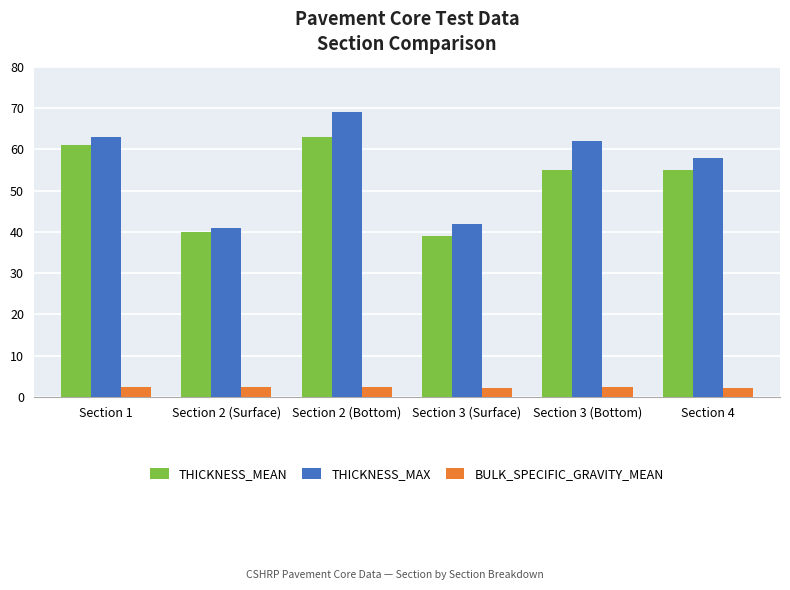

Is the value of BULK_SPECIFIC_GRAVITY_MEAN at Section 2 (Bottom) greater than the value of THICKNESS_MAX at Section 2 (Bottom)?

No